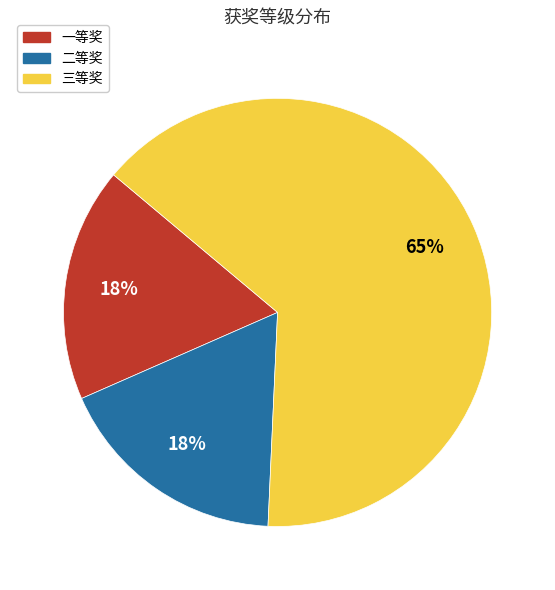

Do 三等奖 and 二等奖 together represent more than half of the pie?

Yes